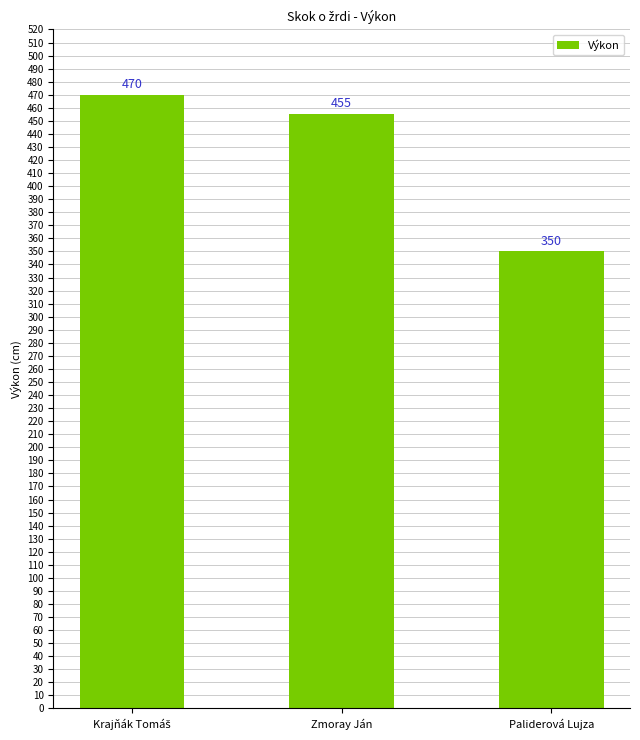

What is the minimum value shown in the chart?

350